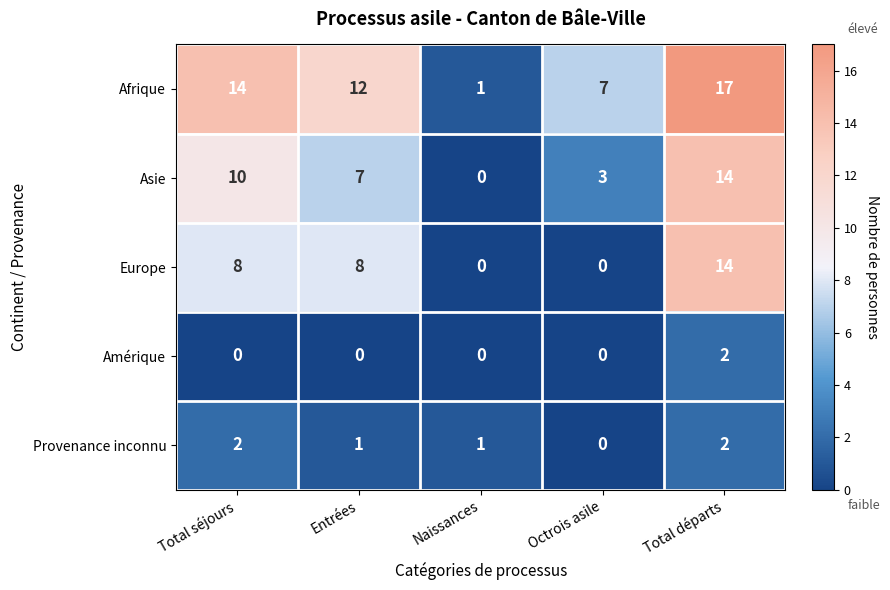

Which series has the widest spread of values?

Afrique